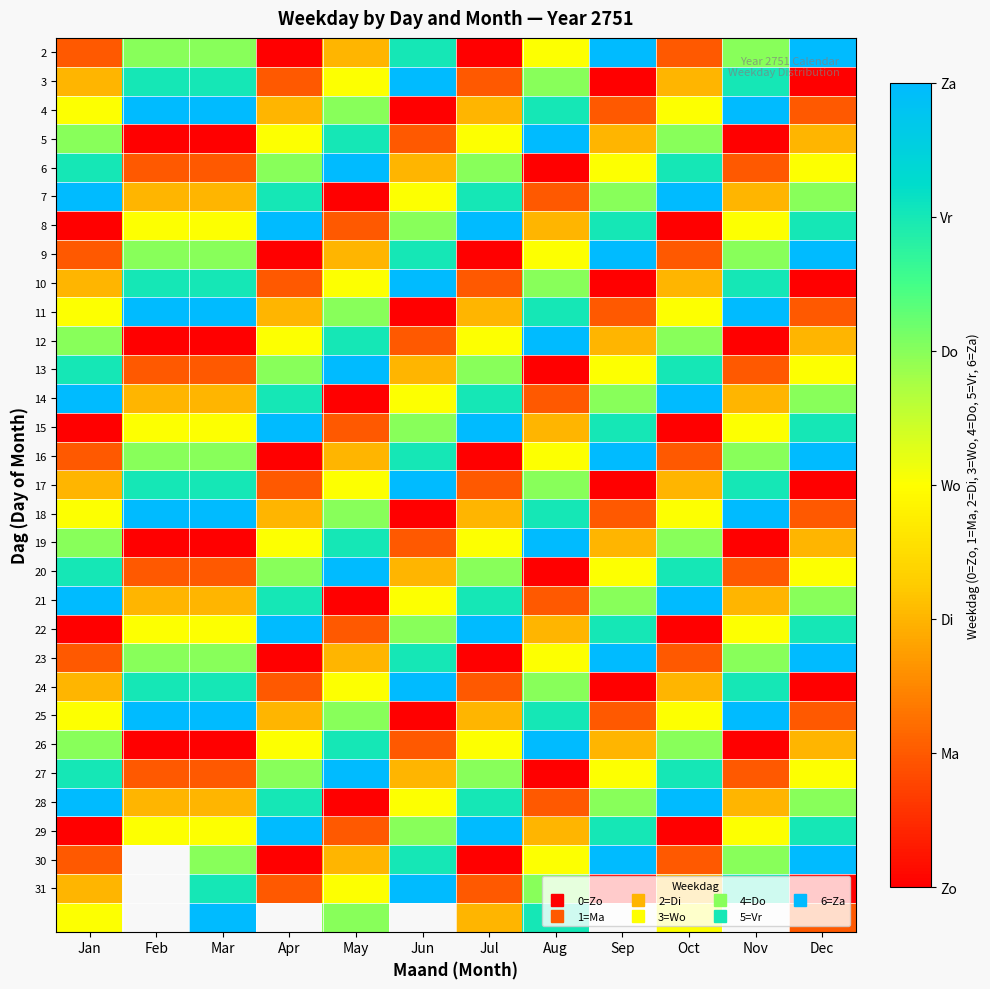

What is the difference between the maximum and minimum values in the 27 series?

6.0